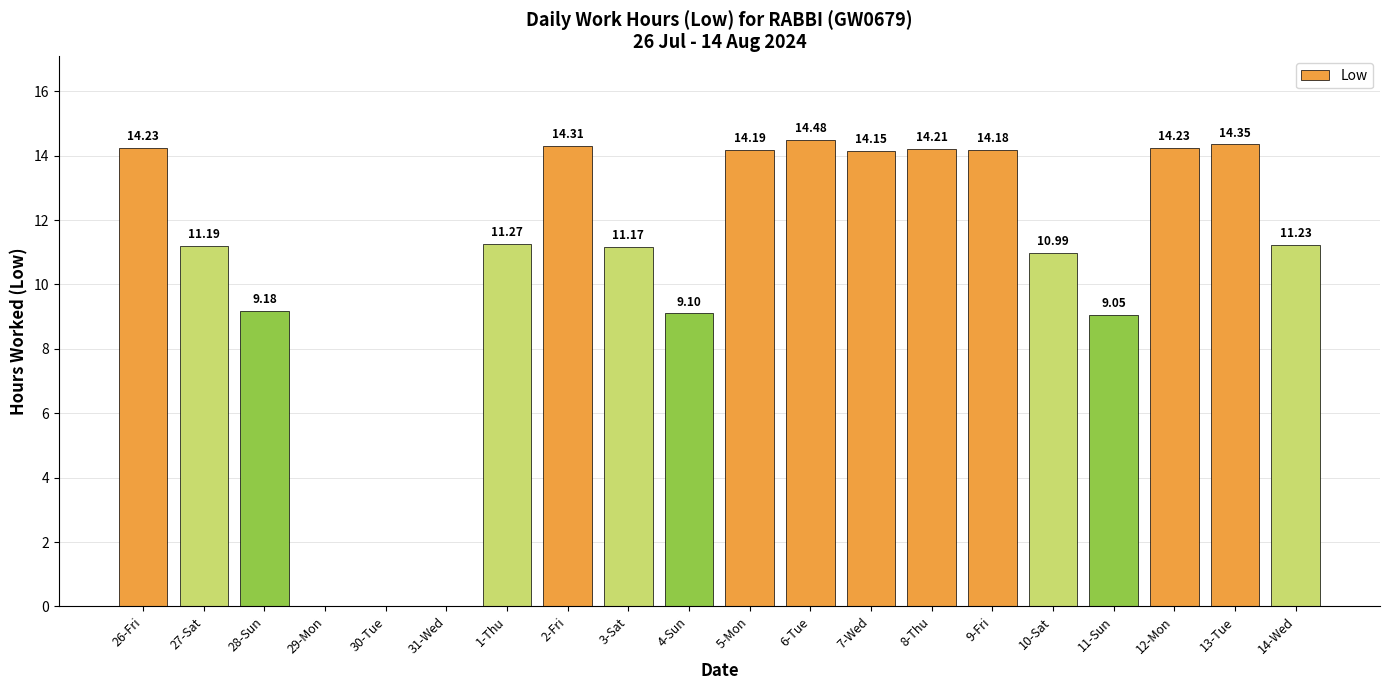

How many data points are above 11?

13